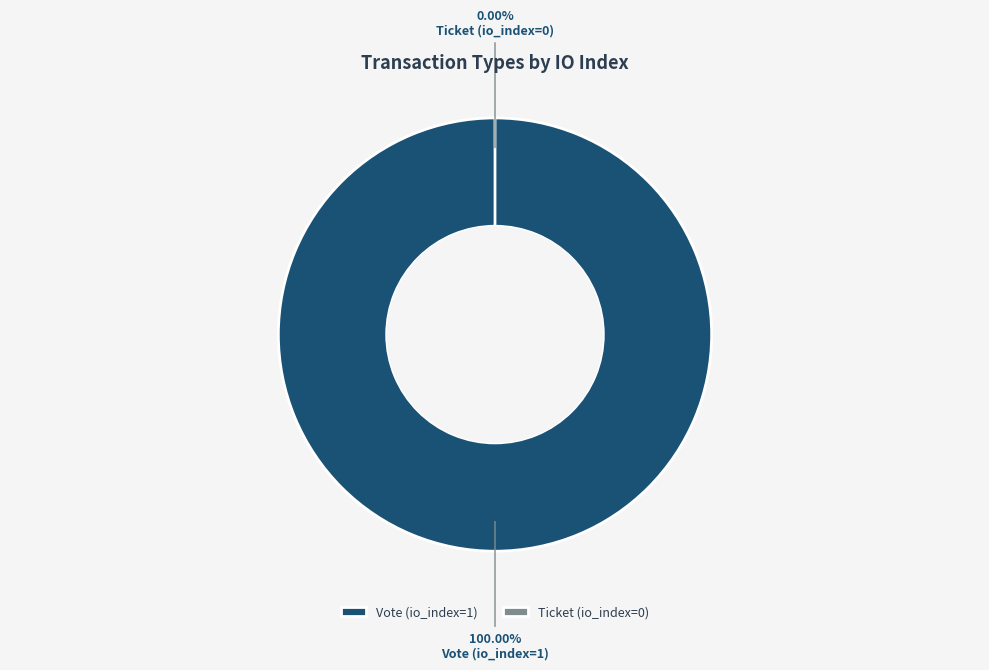

To the nearest percent, what is the difference between the largest and smallest slice percentages?

100%